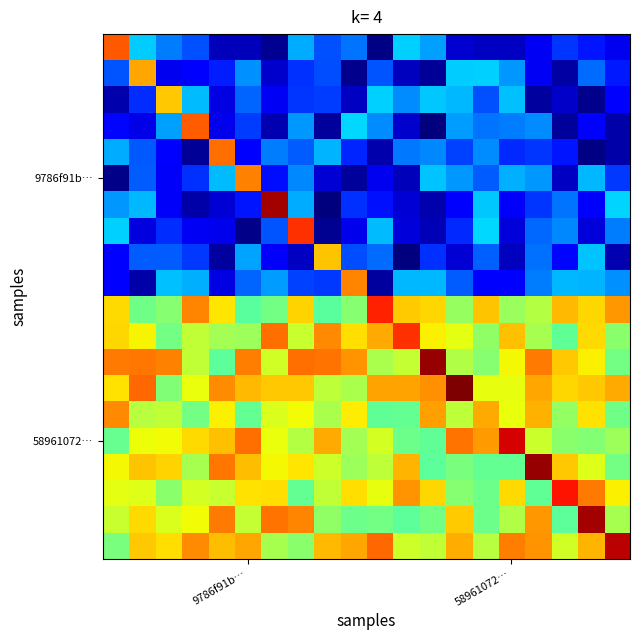

At how many categories does at least one series exceed 3?

20